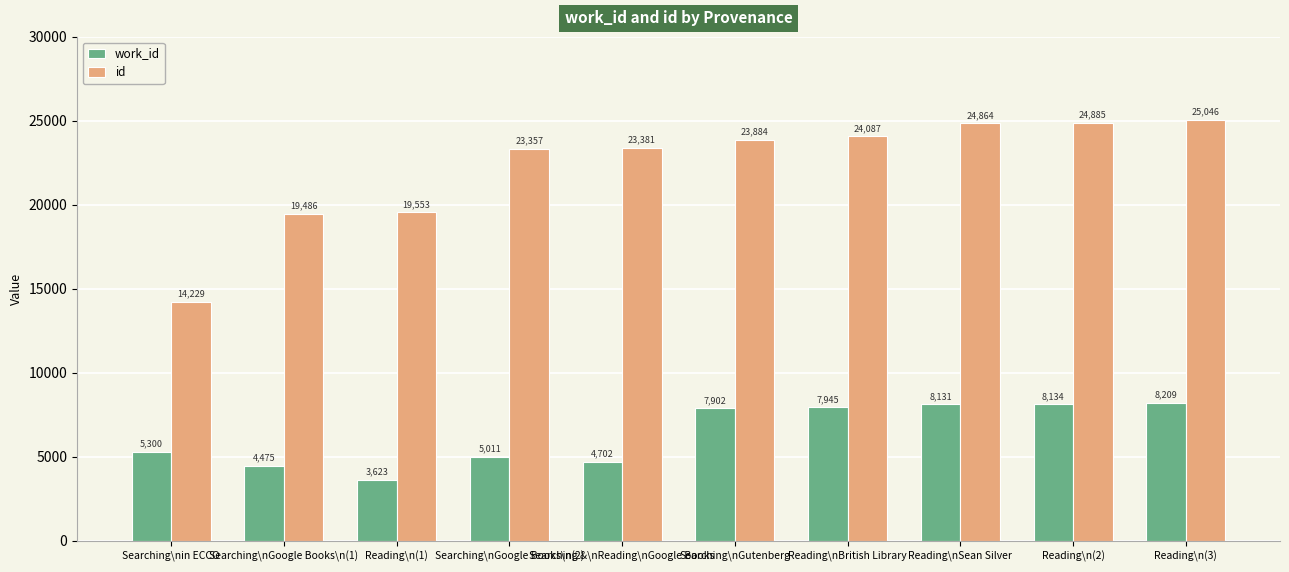

What is the smallest value displayed?

3623